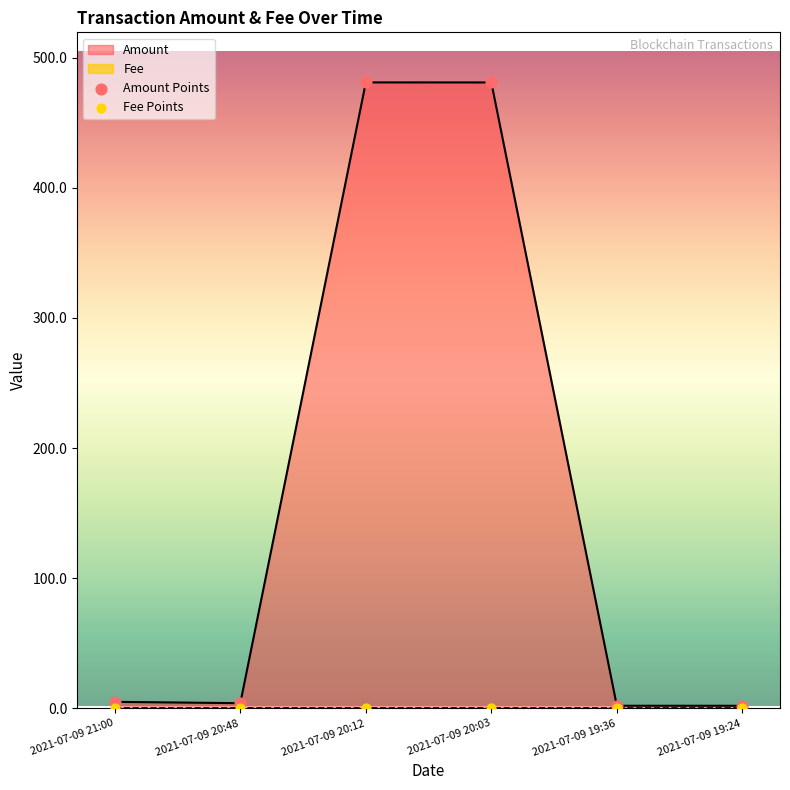

The value of Amount at 2021-07-09 20:03 is 705.2. True or false?

False